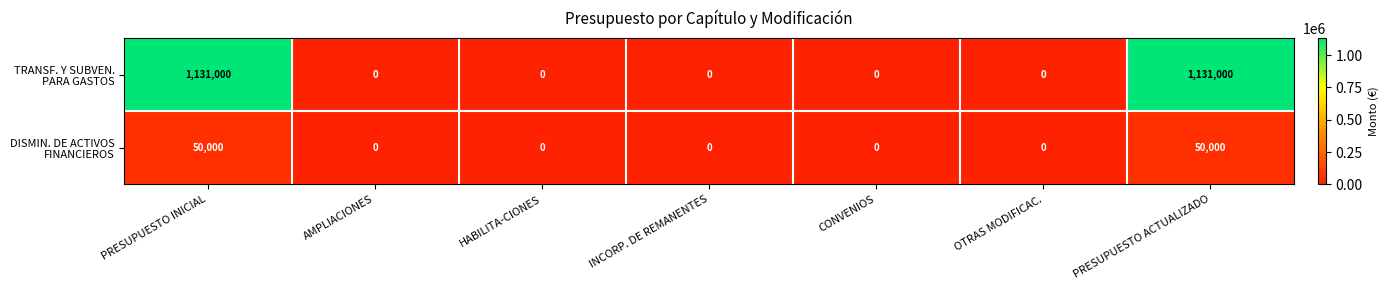

What is the maximum value shown in the chart?

1131000